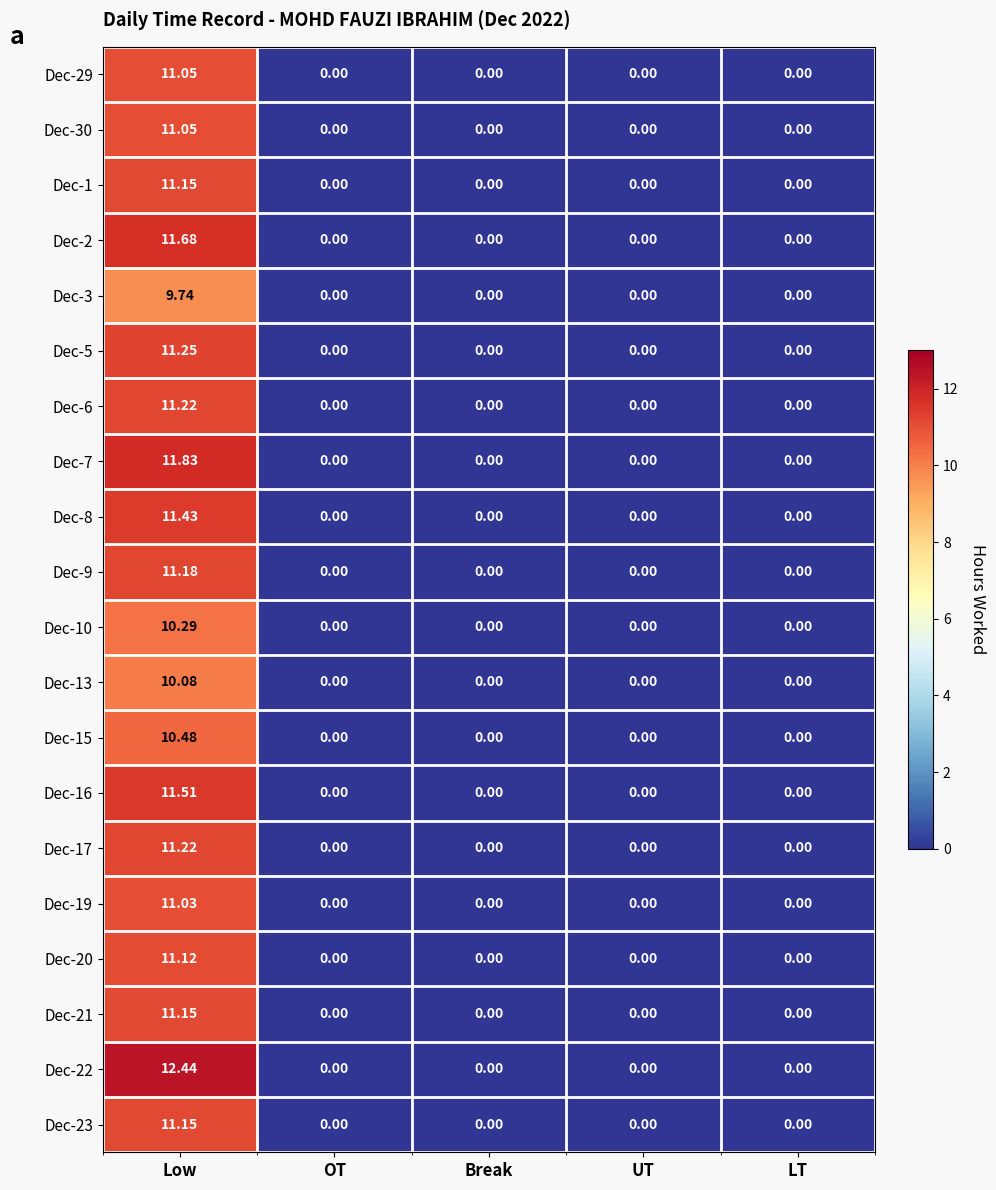

Is the value of Dec-6 at Low greater than the value of Dec-1 at Low?

Yes